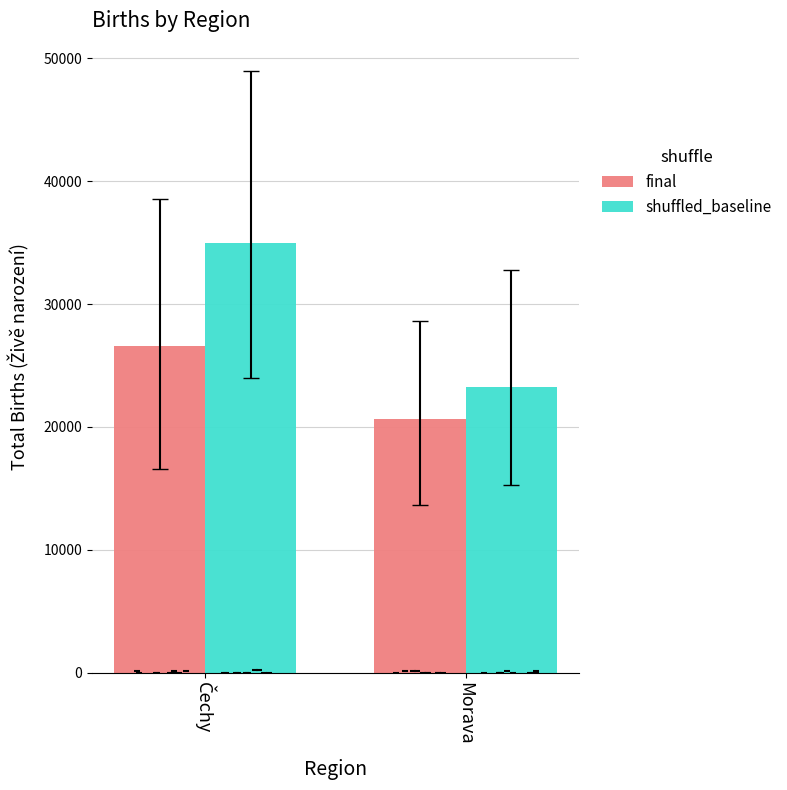

Which series has the largest total across all categories?

shuffled_baseline